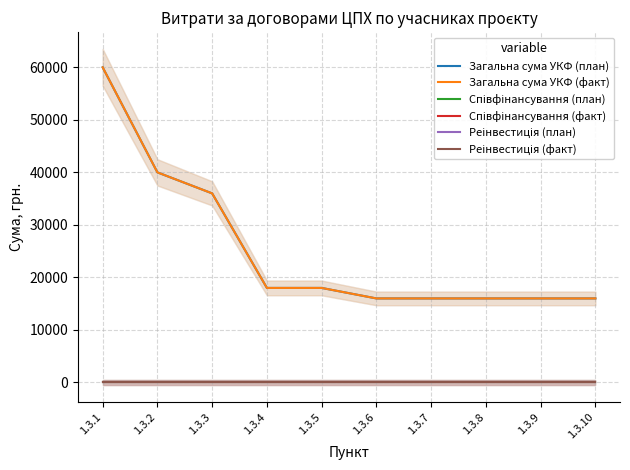

True or false: Реінвестиція (факт) has more than 2 points higher than both neighbors.

False